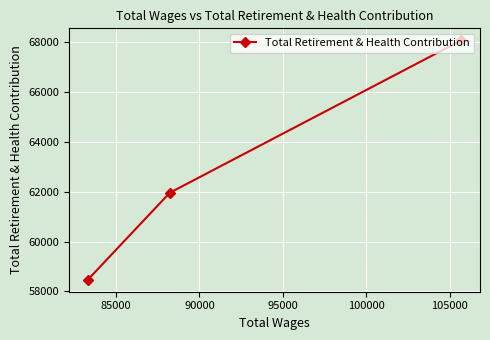

What is the smallest value displayed?

58470